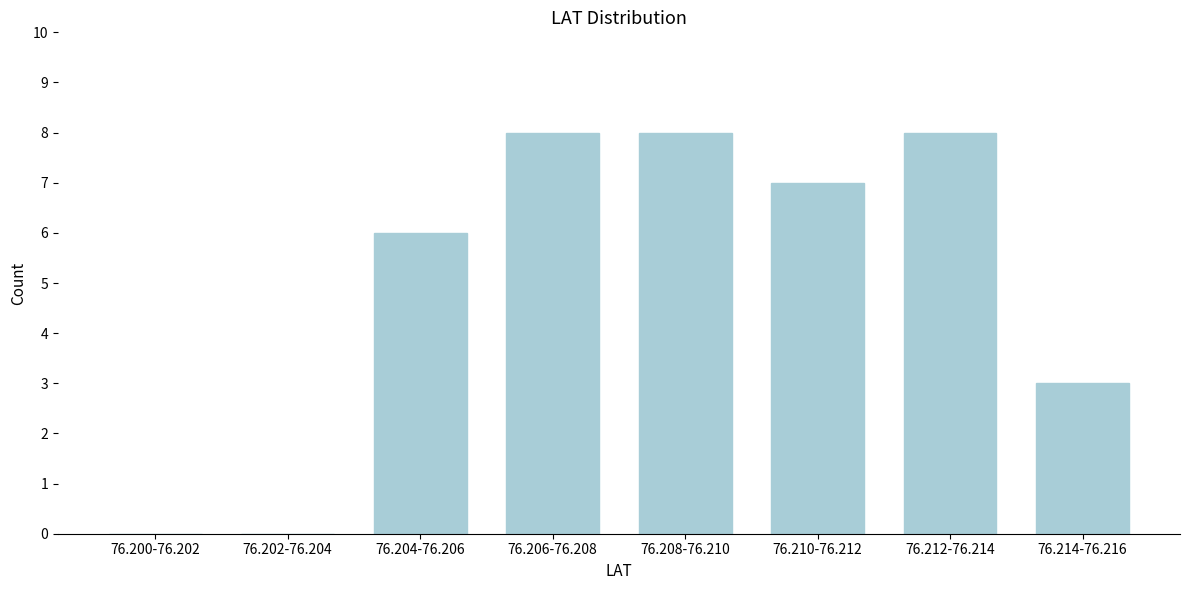

Reading left to right, extract all data points from this chart.

76.200-76.202=0	76.202-76.204=0	76.204-76.206=6	76.206-76.208=8	76.208-76.210=8	76.210-76.212=7	76.212-76.214=8	76.214-76.216=3